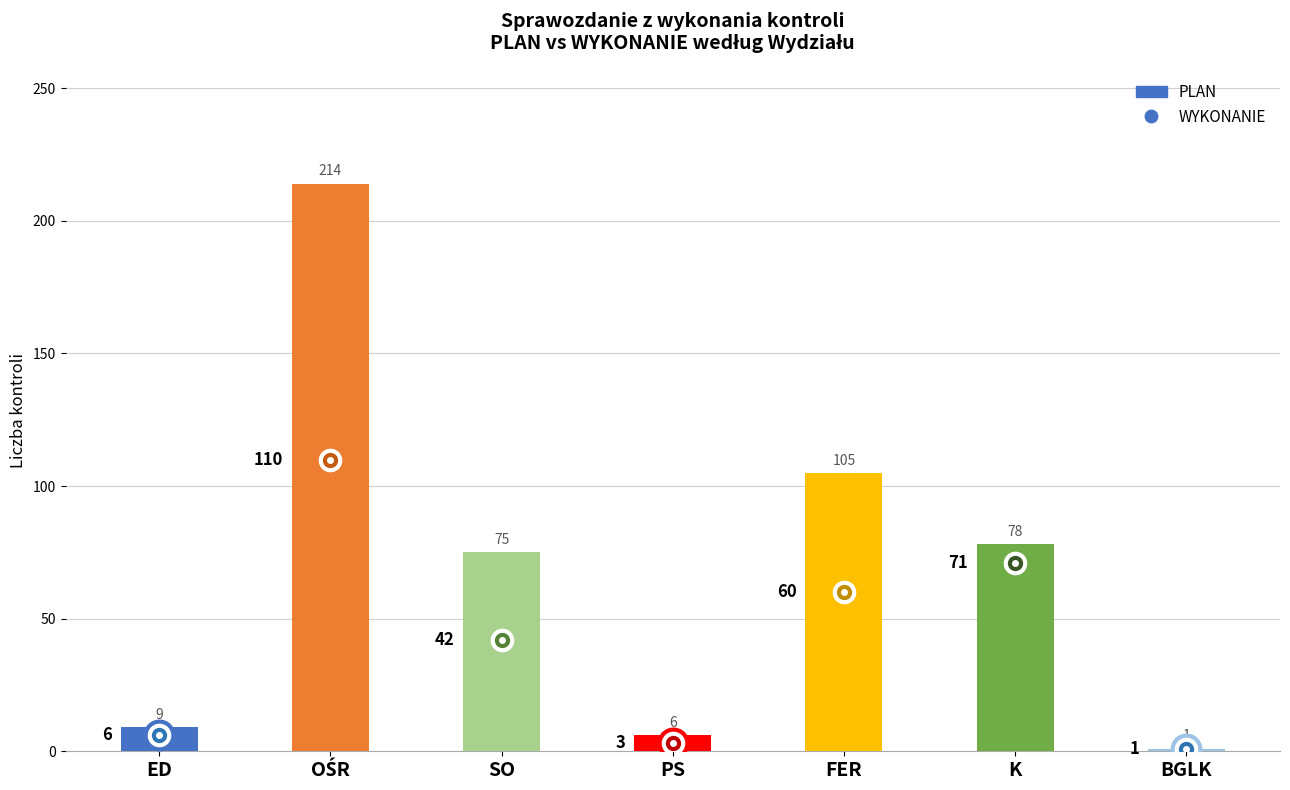

What is the maximum value shown in the chart?

214